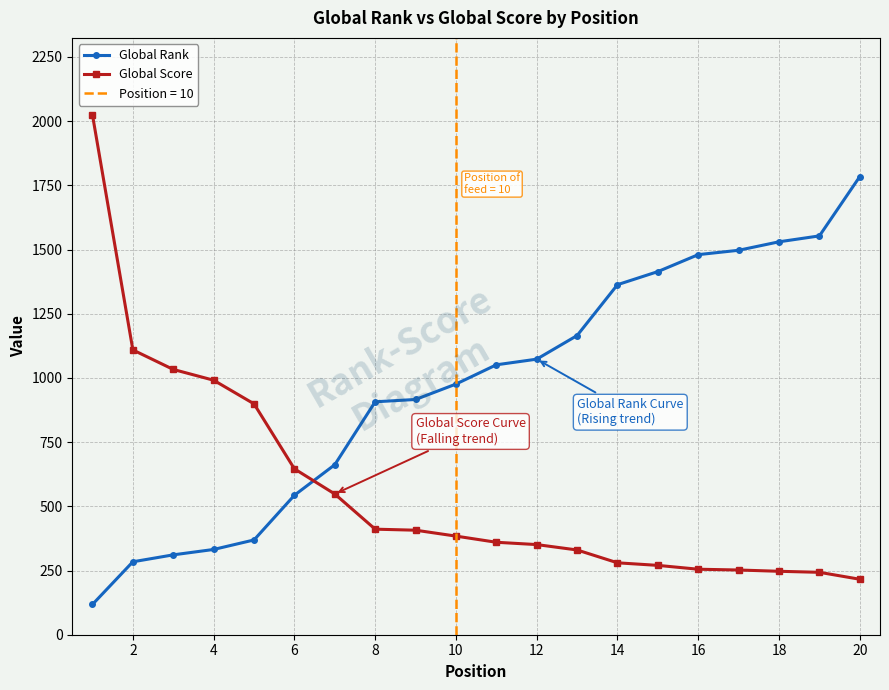

What is the highest value of the Global Rank series?

1784